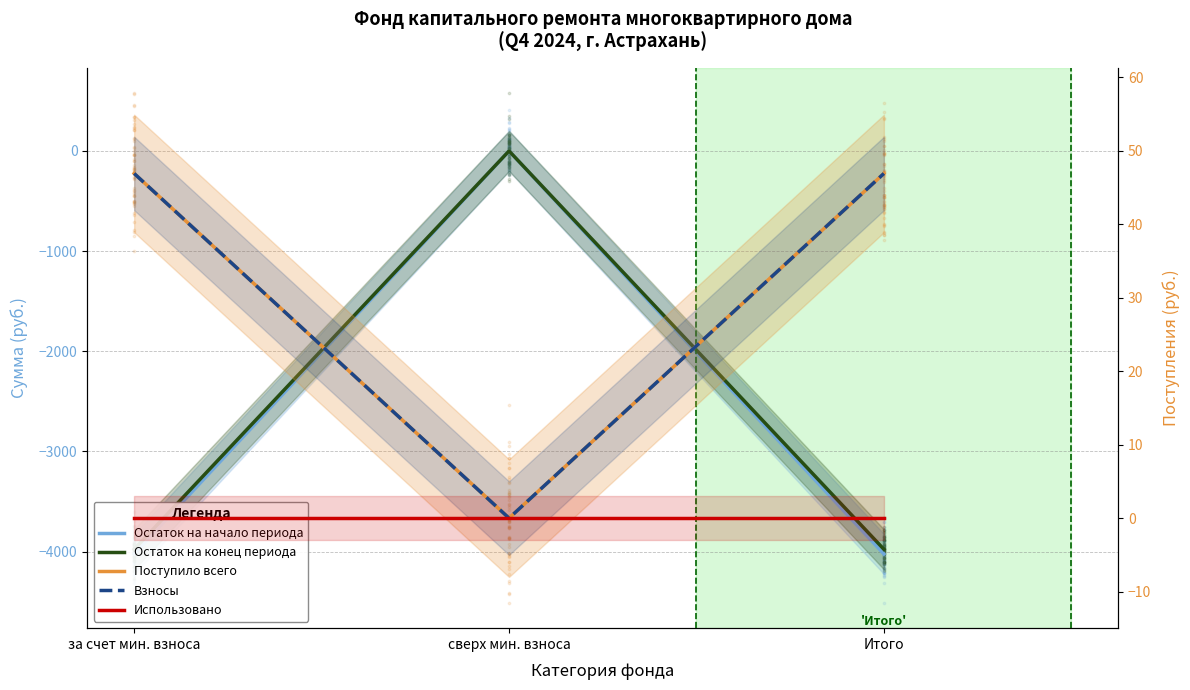

At how many categories does at least one series exceed -2435?

3